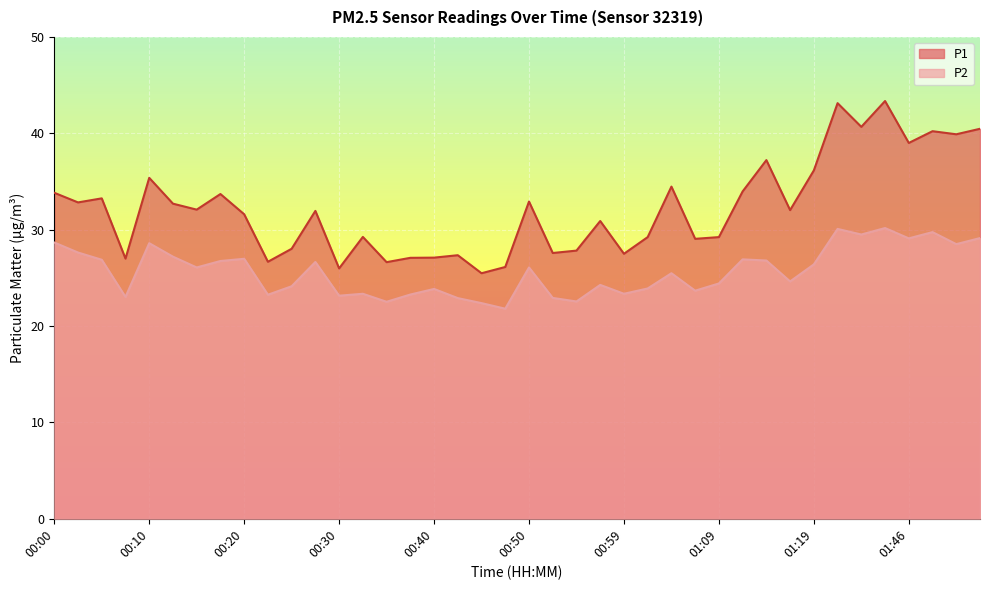

At how many categories does at least one series exceed 41?

2